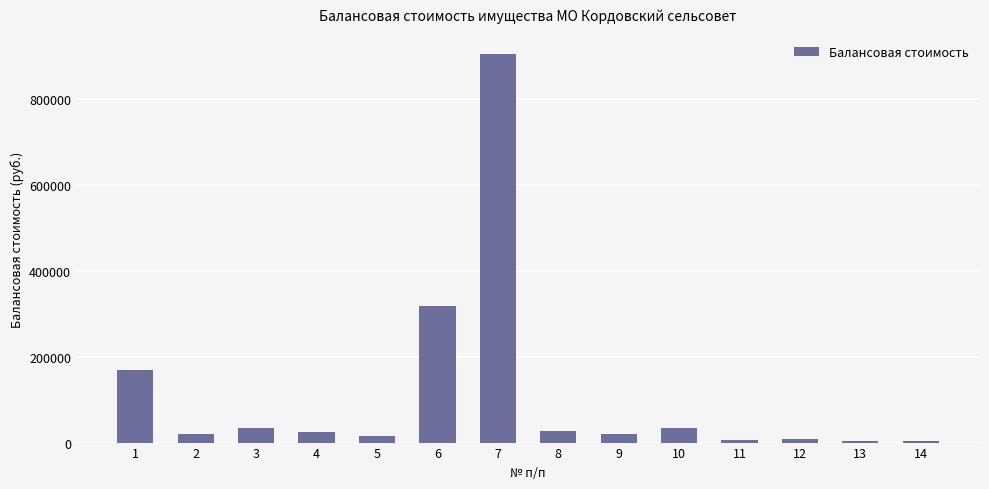

The value at 6 is 318847.0. True or false?

True